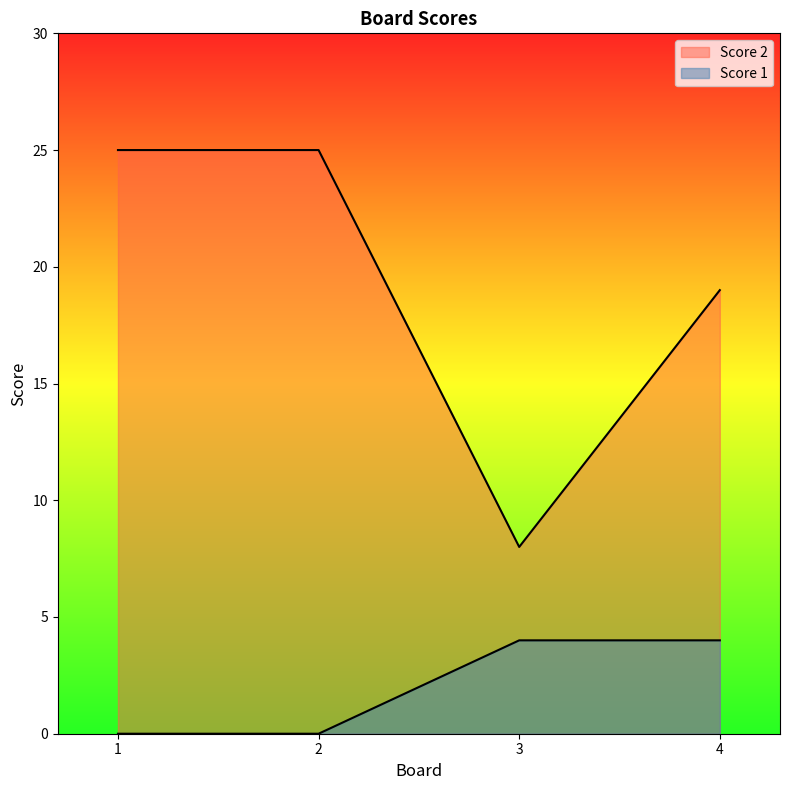

In Score 2, how many points are lower than both neighbors (excluding endpoints)?

1